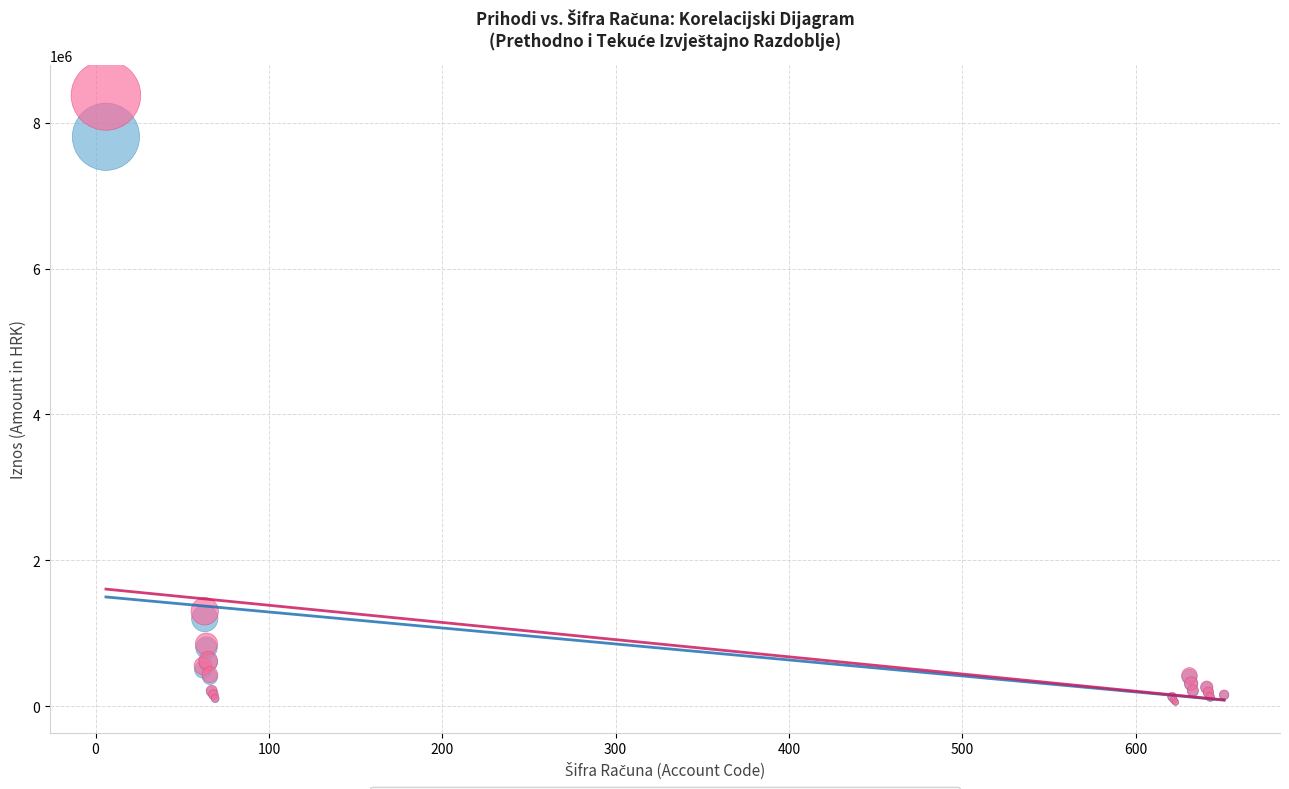

Across all series, what Y value is closest to 4213845?

1300000.0